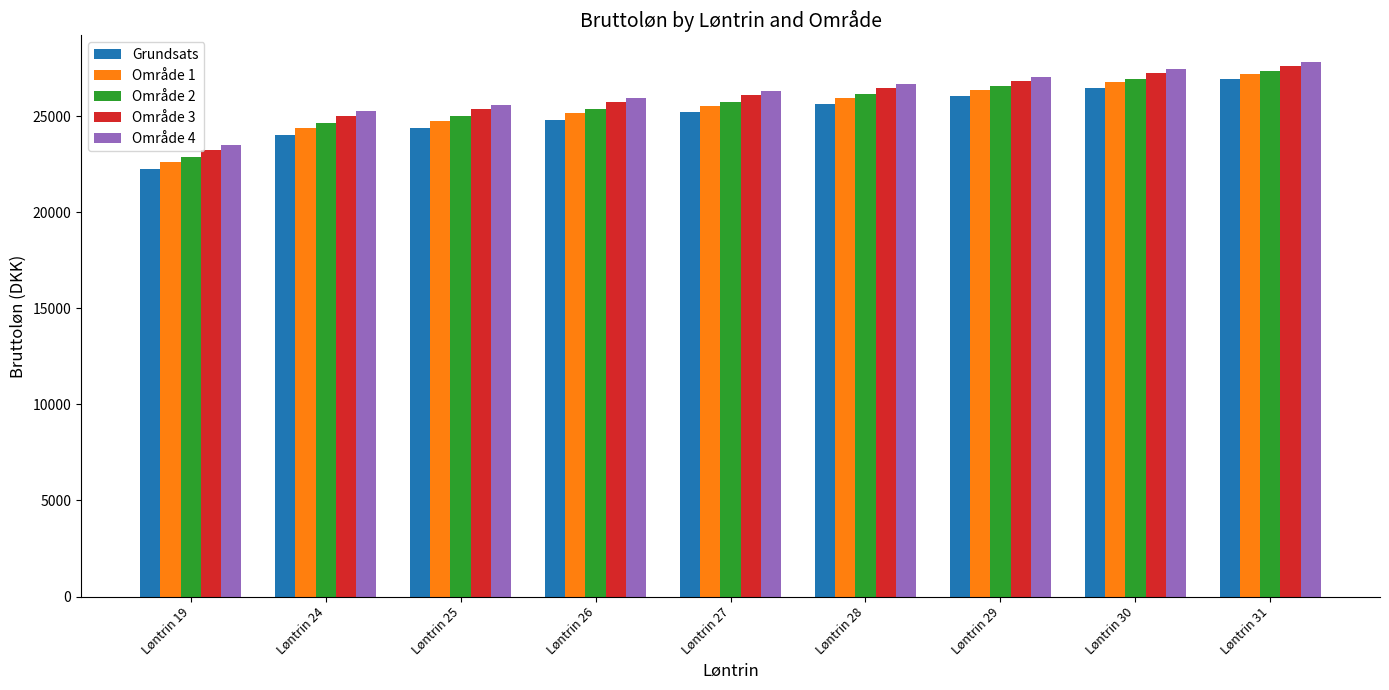

How many bars are there in each group?

5